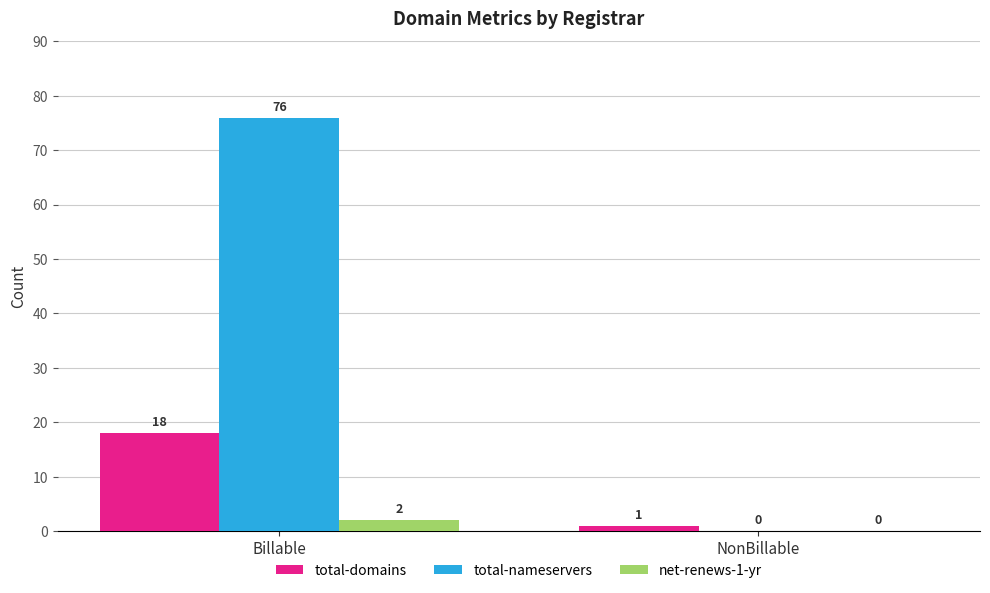

Between Billable and NonBillable, which series saw the biggest shift?

total-nameservers